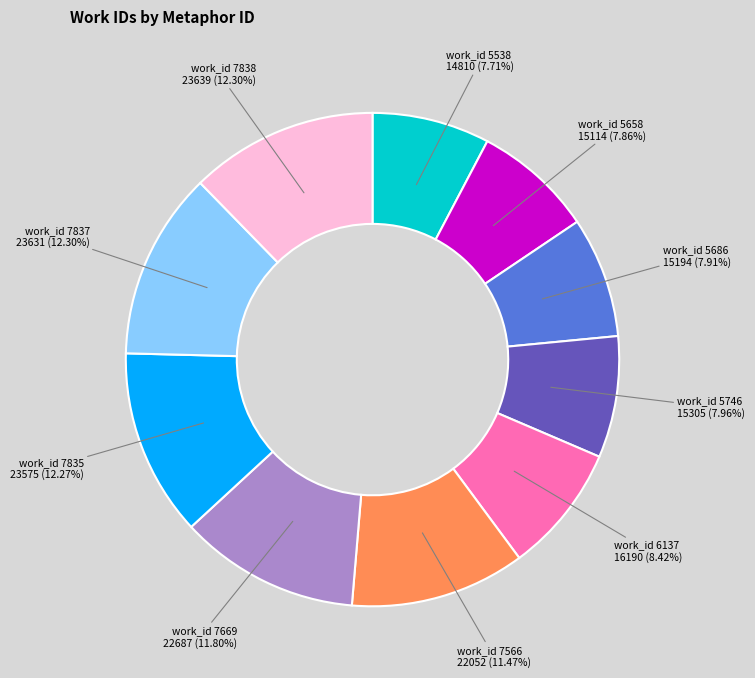

Is there a majority slice in this chart?

No